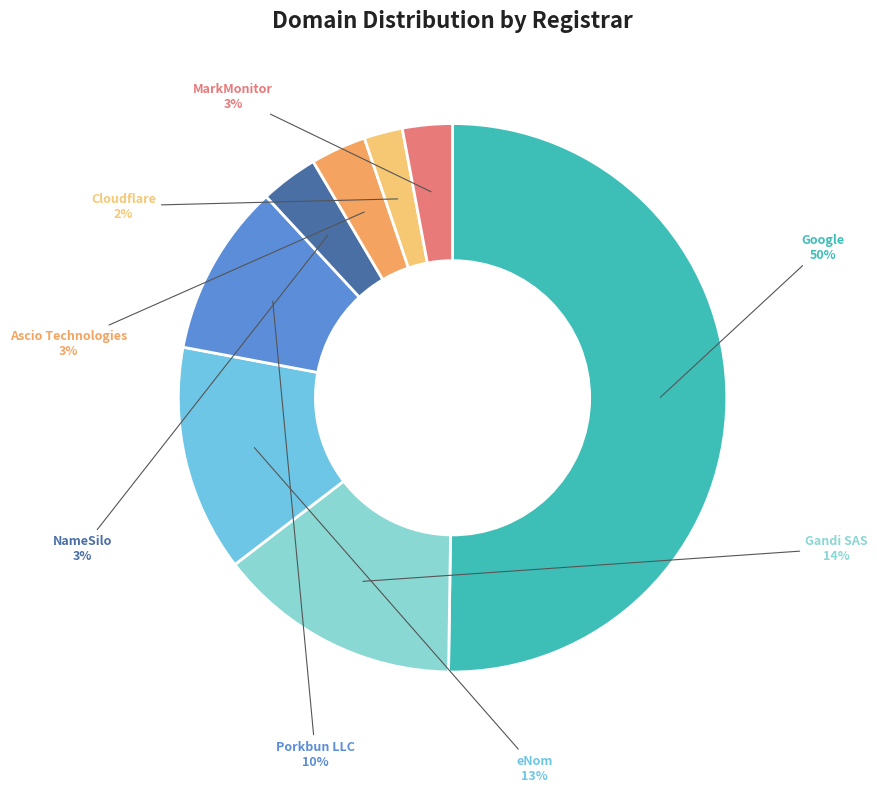

Which category has the smallest portion of the pie?

Cloudflare, Inc